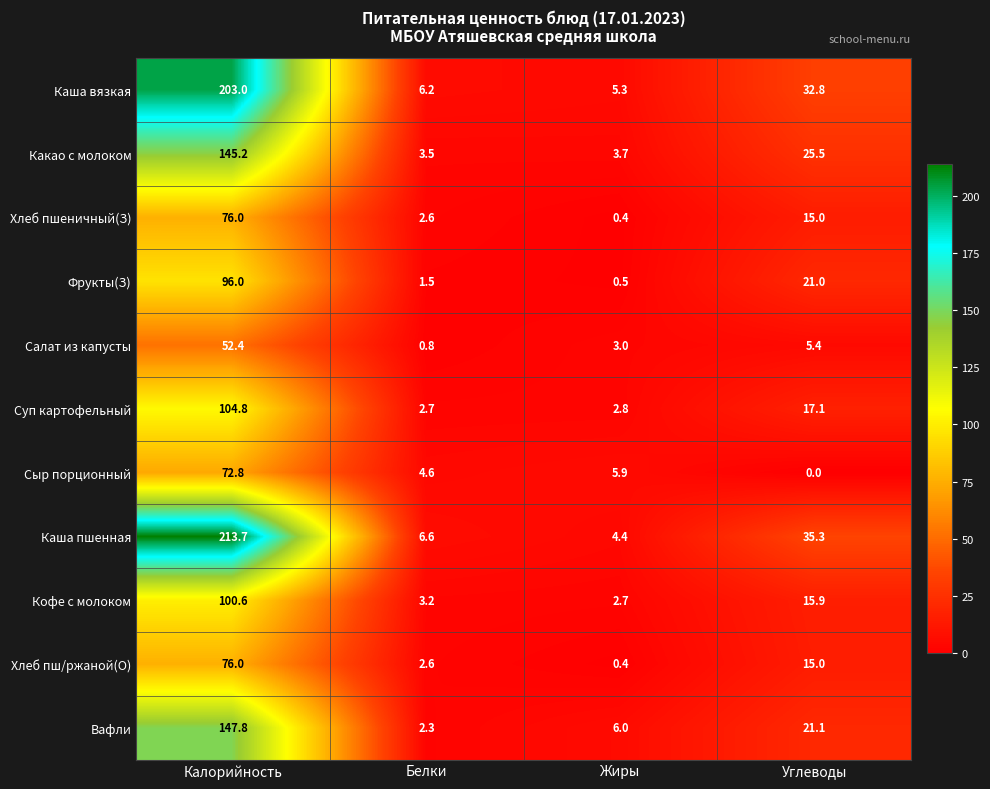

Between Калорийность and Углеводы, which series saw the biggest shift?

Каша пшенная